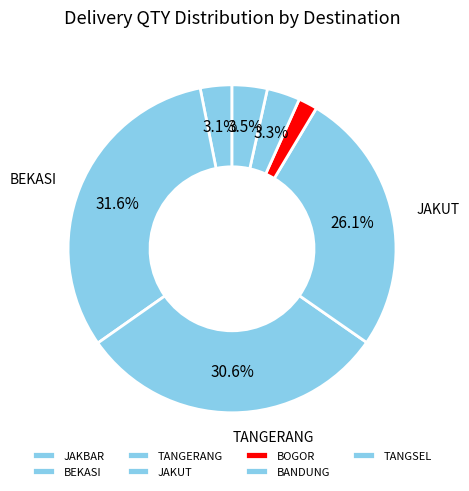

How many segments does this pie chart have?

7